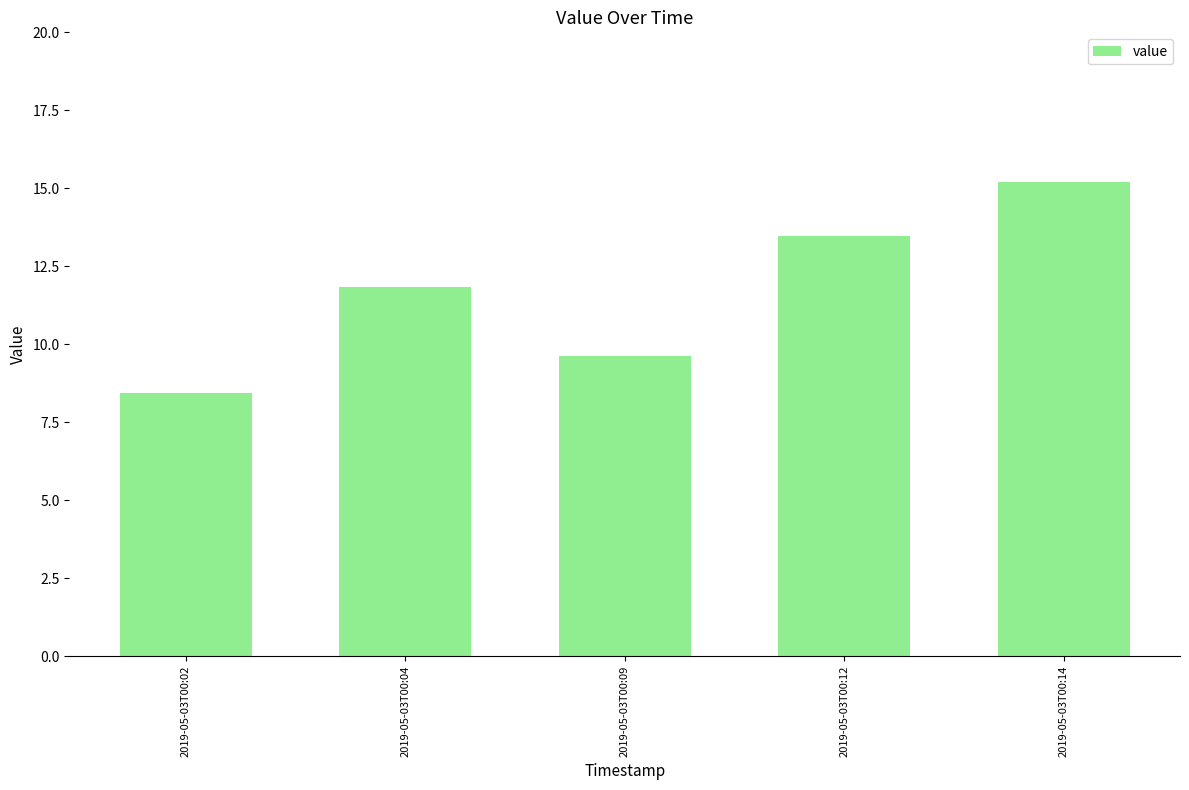

Where does the data first go above 11?

2019-05-03T00:04